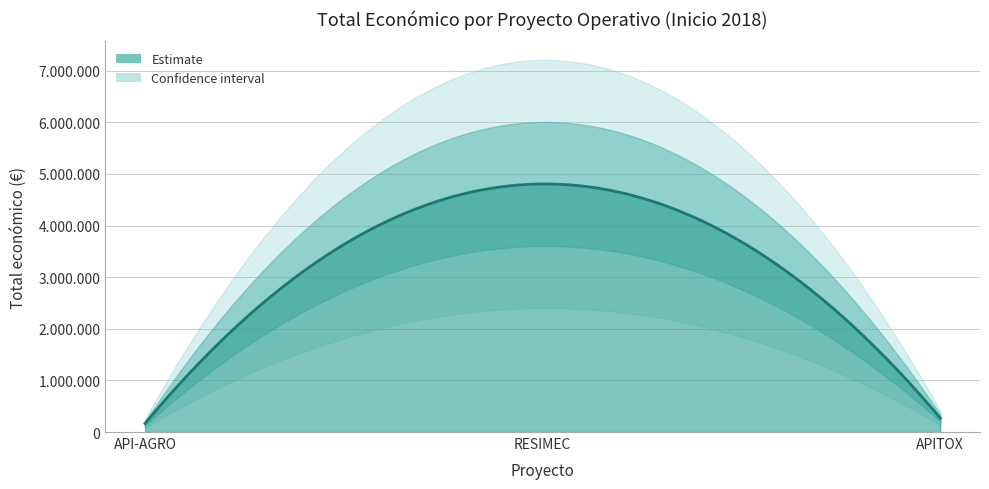

Reading left to right, extract all data points from this chart.

2018=165000	2018=4805923	2018=271552